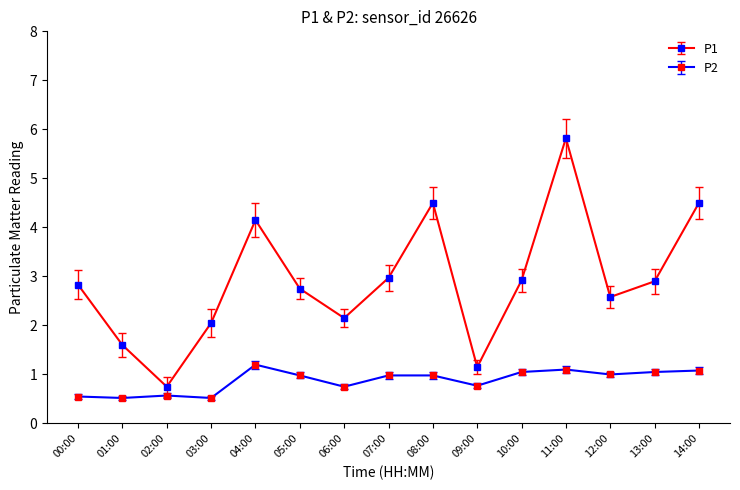

Which series has the widest spread of values?

P1